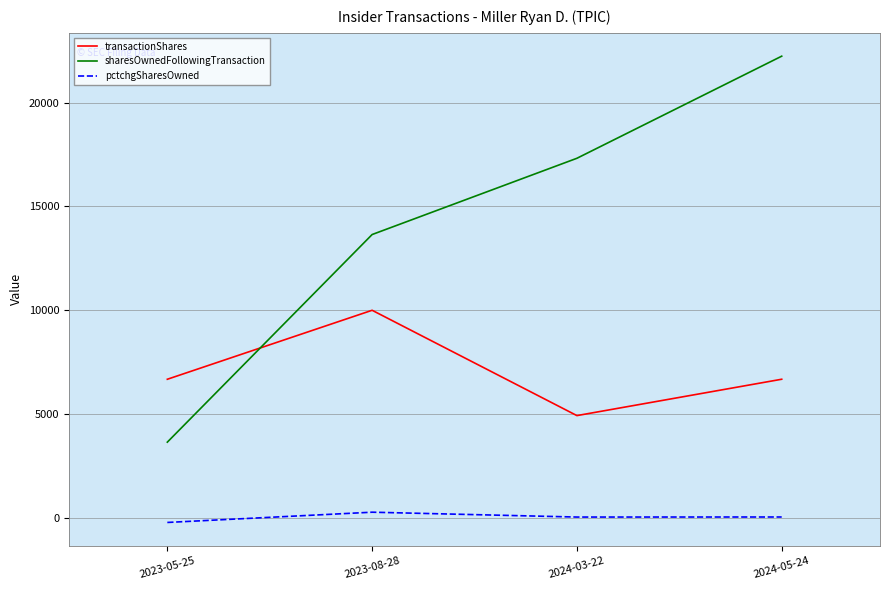

How many interior local peaks does the pctchgSharesOwned series have?

1